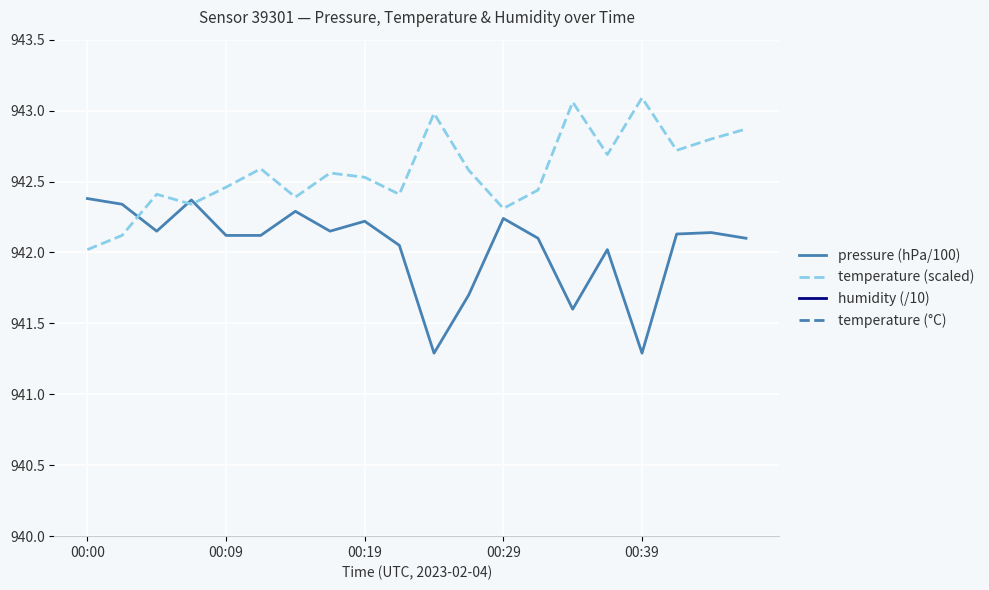

Which category has the lowest value in the temperature (scaled) series?

00:00